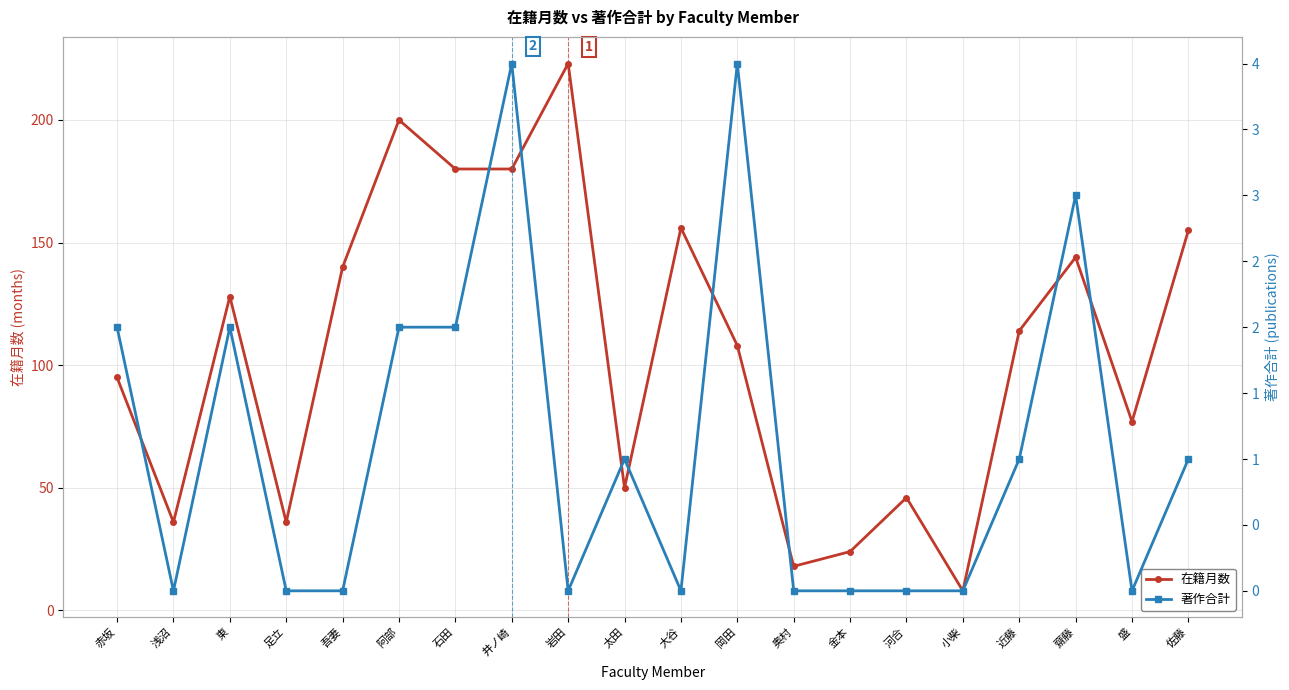

At which category does the chart reach its minimum across all series?

浅沼